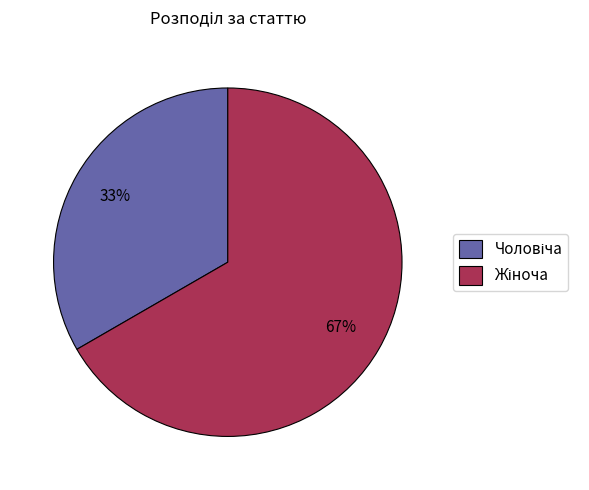

To the nearest percent, what is the average slice percentage?

50%